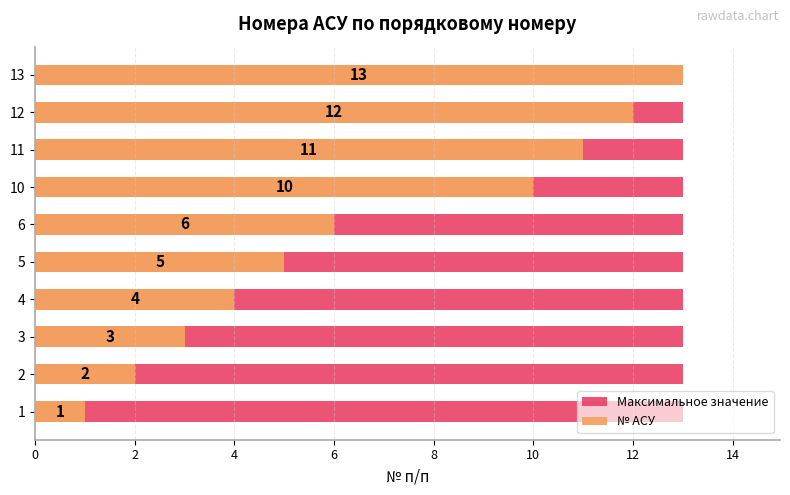

What are all the series names shown in the legend?

Максимальное значение, № АСУ